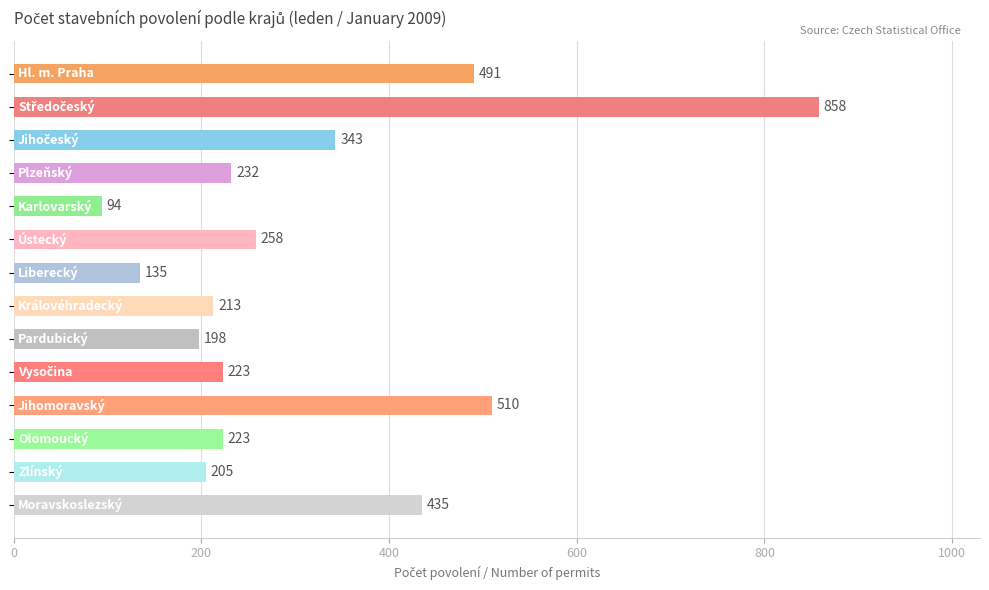

What is the difference between the maximum and minimum values?

764